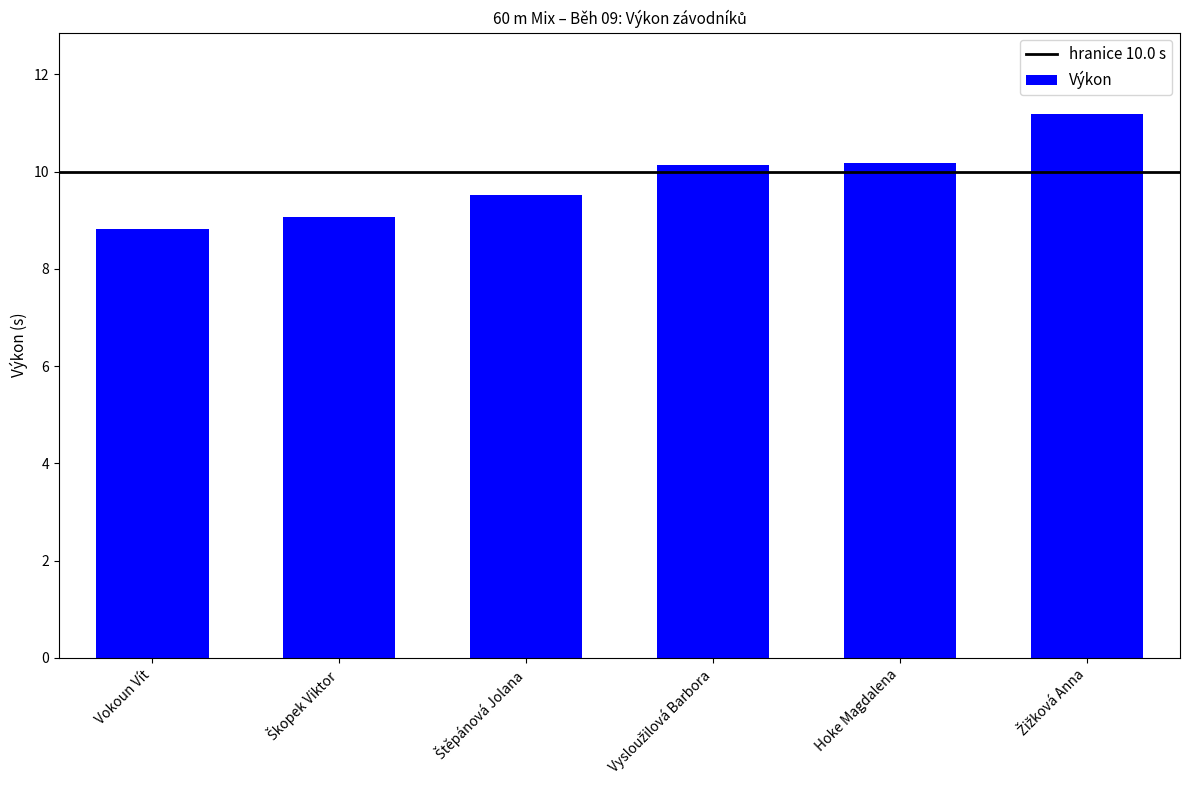

At which category does the chart reach its minimum across all series?

Vokoun Vít